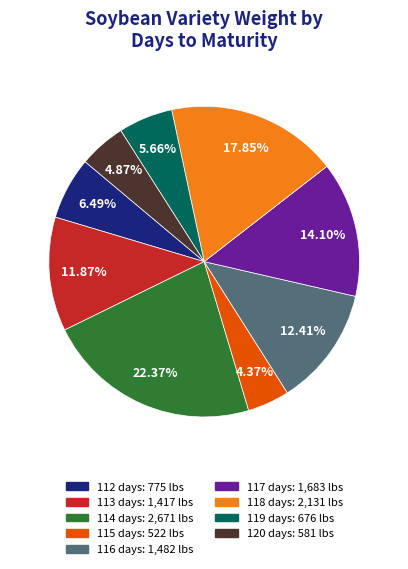

Is there any slice that represents more than half of the pie?

No